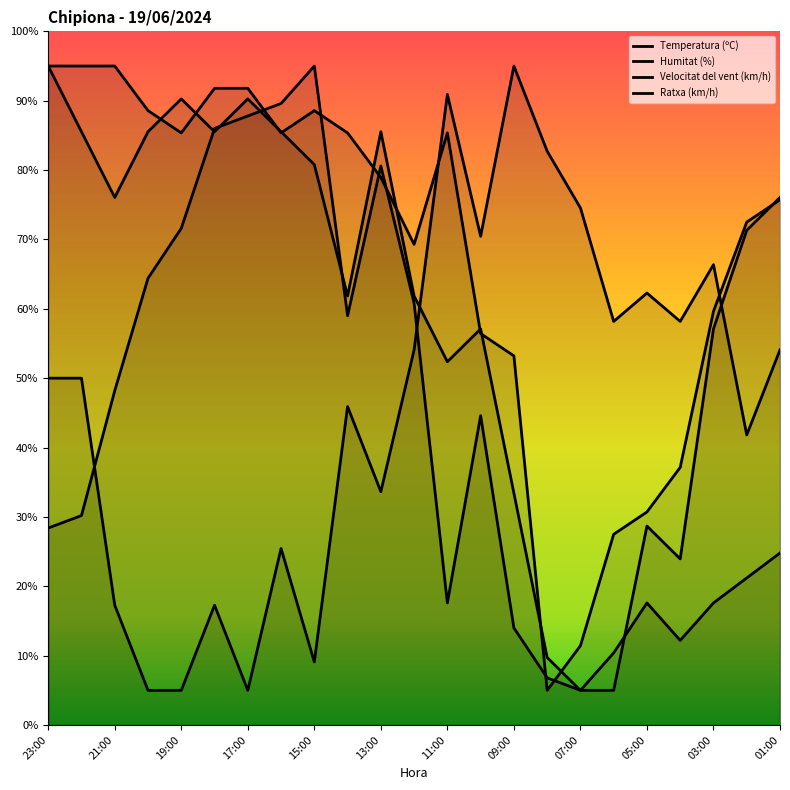

True or false: Velocitat del vent (km/h) has more than 0 interior local peaks.

True